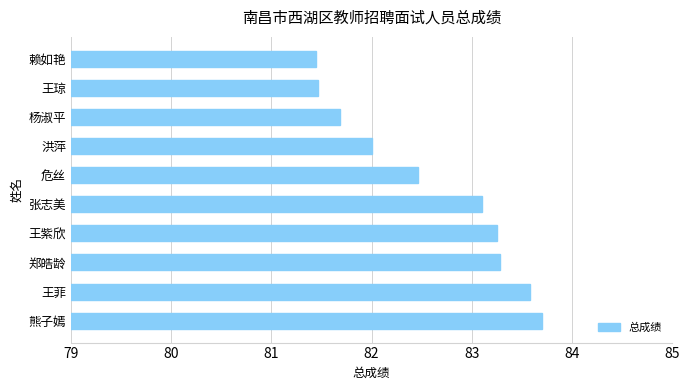

What is the average value?

82.6